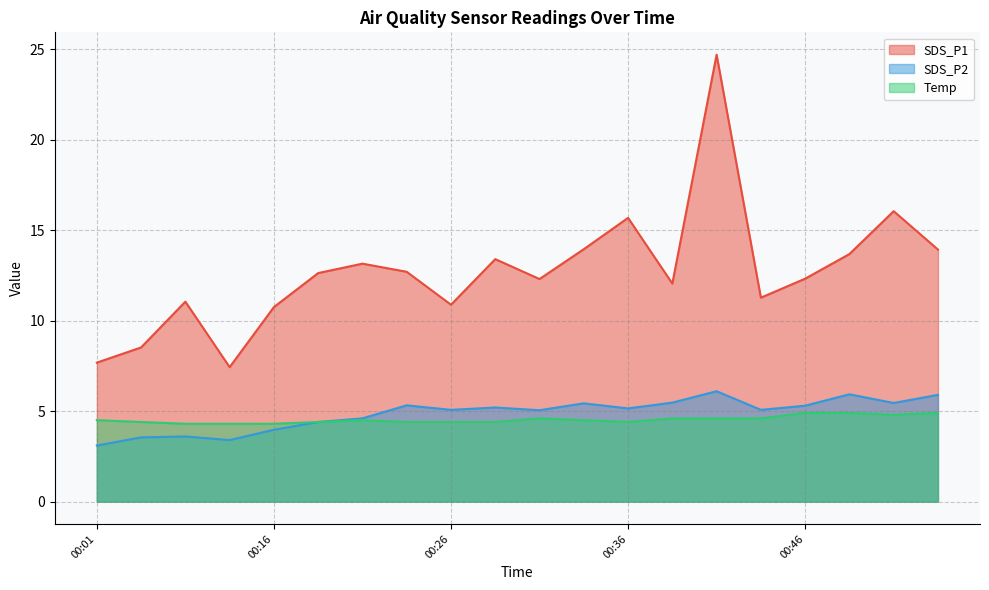

Rank the categories by Temp value from highest to lowest.

00:46, 00:49, 00:54, 00:51, 00:31, 00:39, 00:41, 00:44, 00:01, 00:21, 00:34, 00:03, 00:18, 00:24, 00:26, 00:29, 00:36, 00:06, 00:08, 00:16